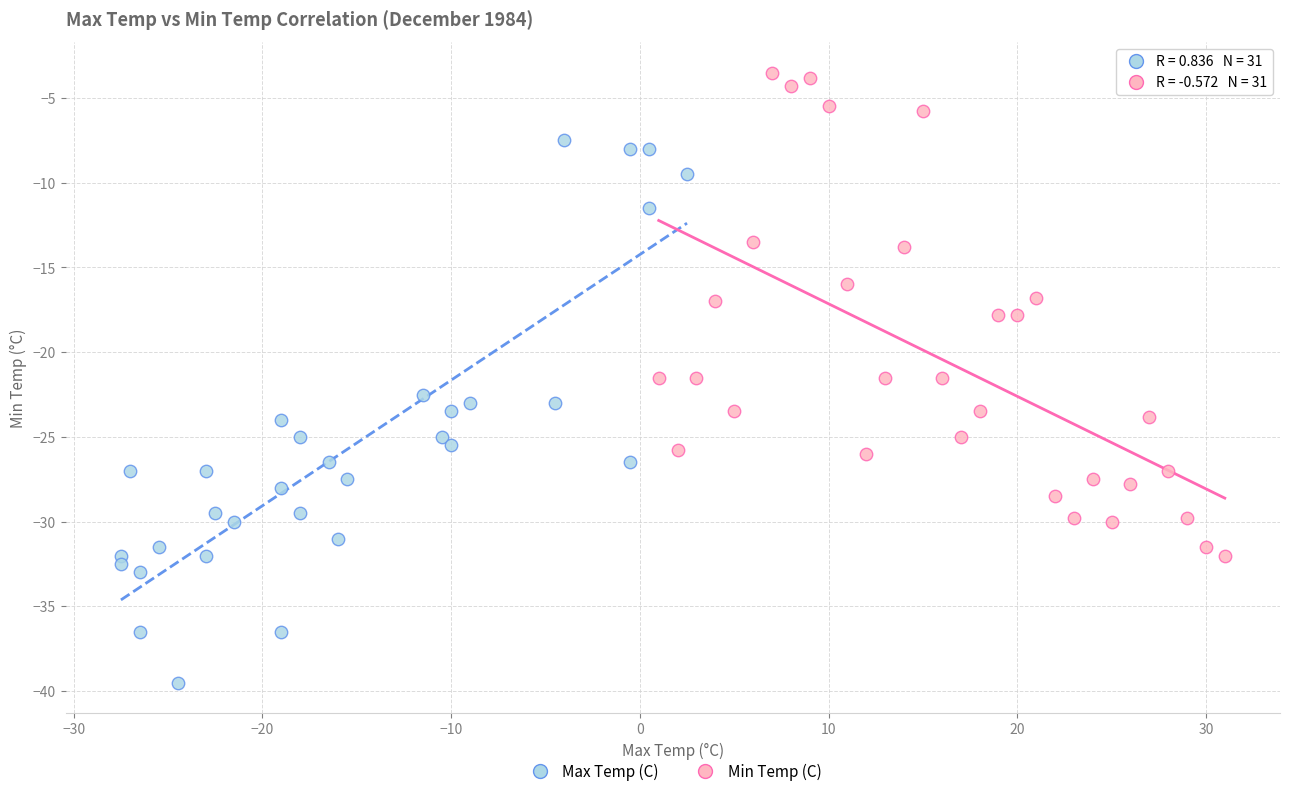

Which series contains the lowest Y value?

Max Temp (C)